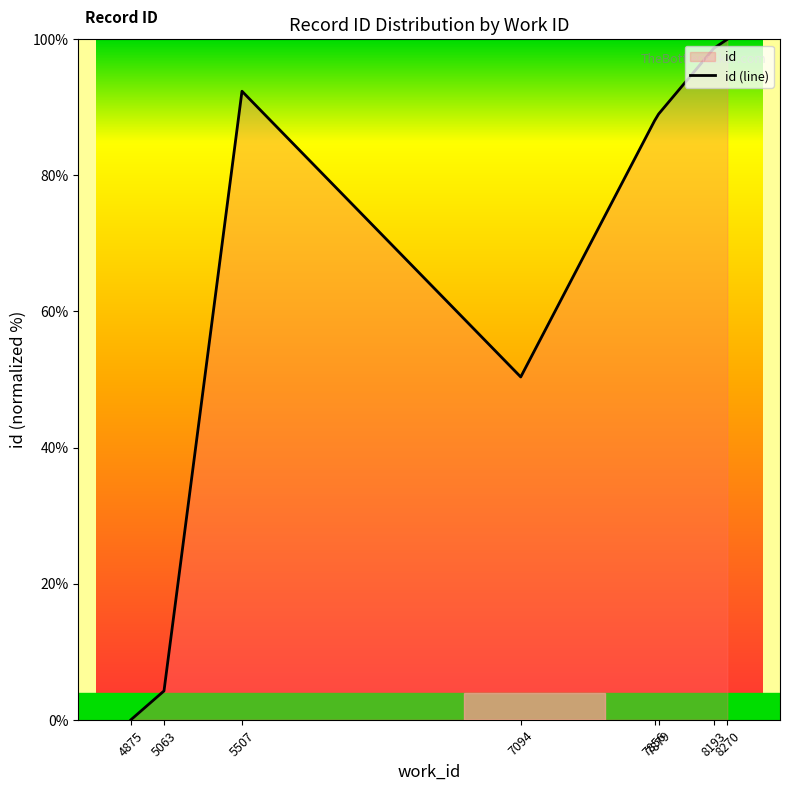

At which label is the value closest to 50?

7094